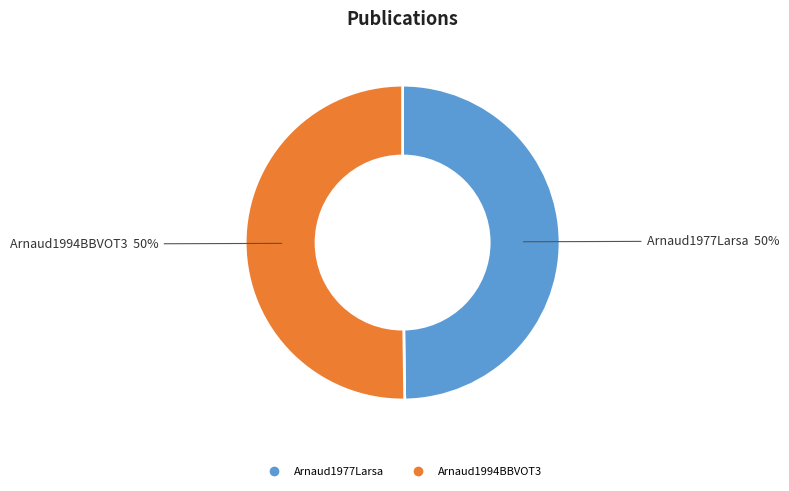

Approximately how many times larger is the value at Arnaud1994BBVOT3 compared to Arnaud1977Larsa?

1.0